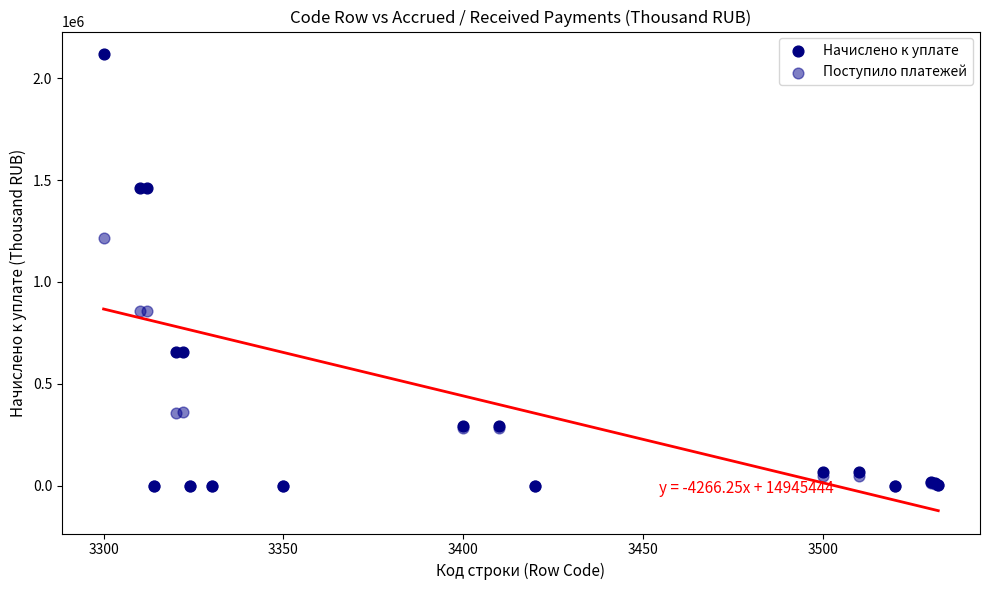

Across all series, what Y value is closest to 1058277?

1215810